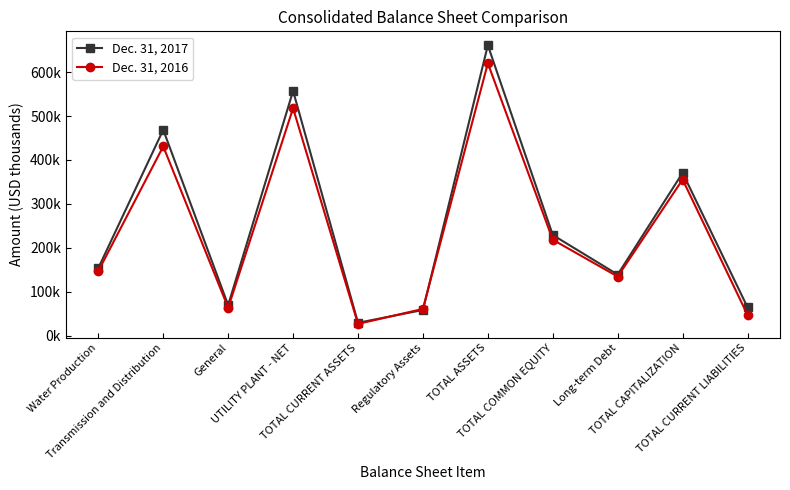

What are all the series names shown in the legend?

Dec. 31, 2017, Dec. 31, 2016